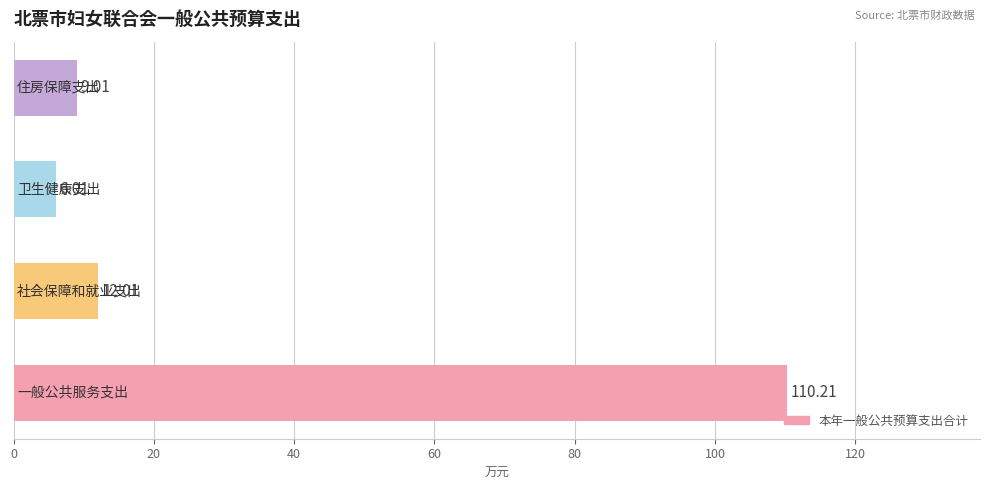

What is the difference between the maximum and minimum values?

104.2